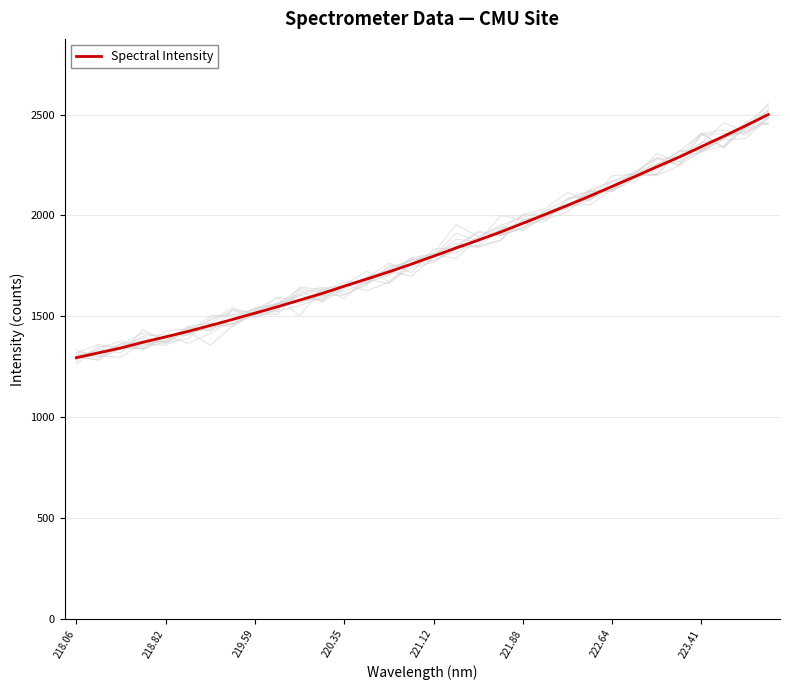

What is the greatest value displayed?

2500.1